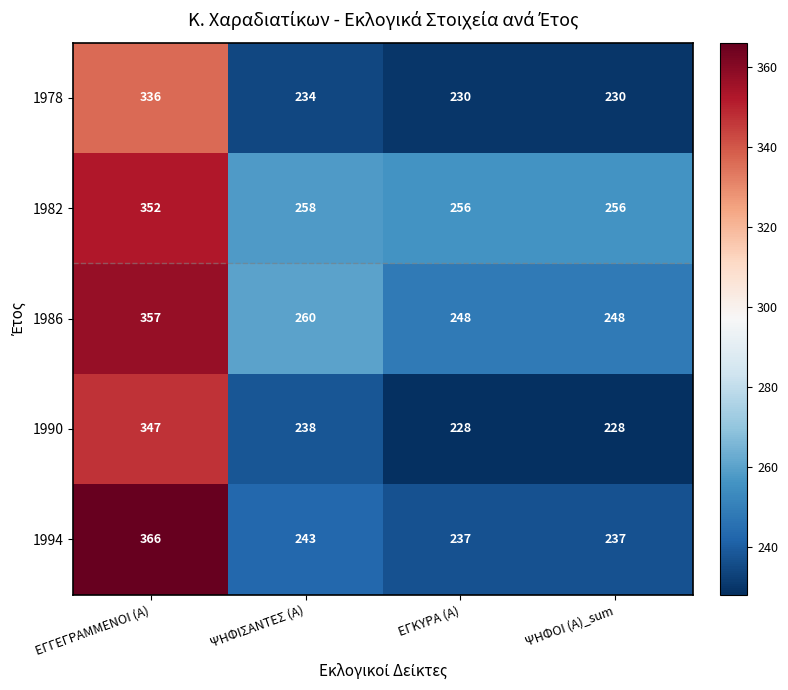

Rank the series at ΨΗΦΙΣΑΝΤΕΣ (Α) from highest to lowest value.

1986, 1982, 1994, 1990, 1978